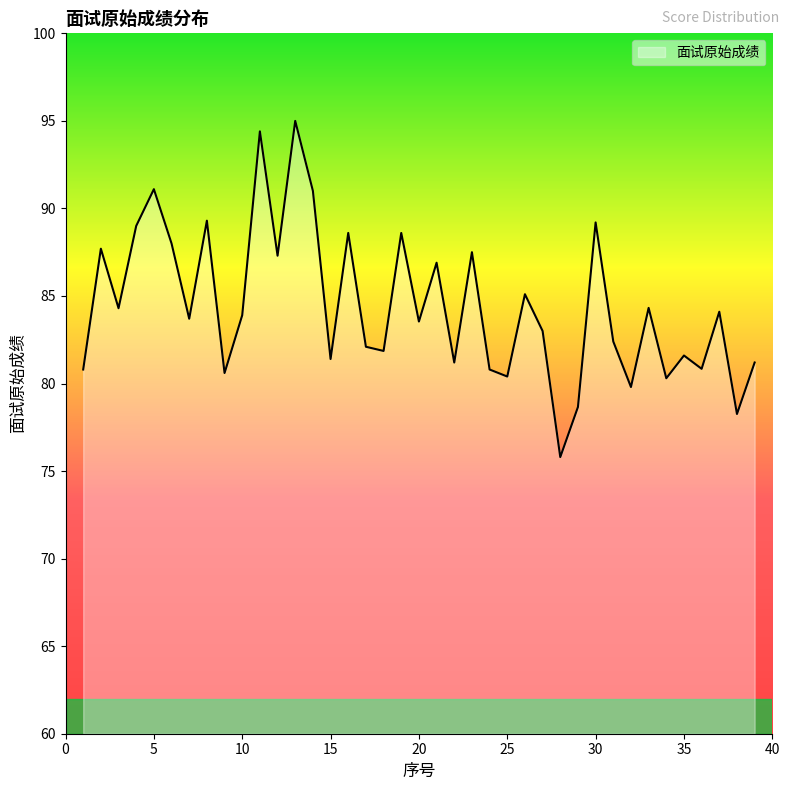

What is the greatest value displayed?

95.0